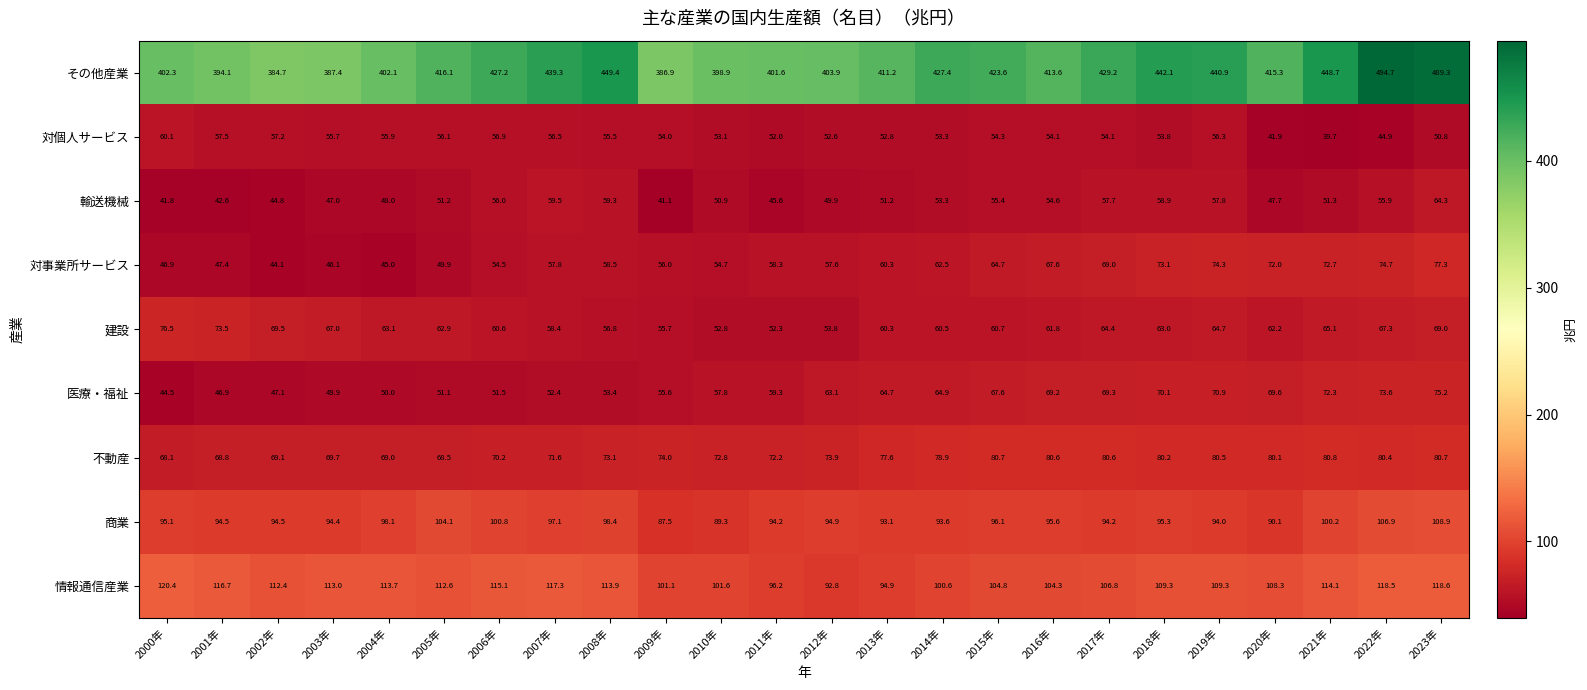

At which label does 対個人サービス first exceed 54?

2000年